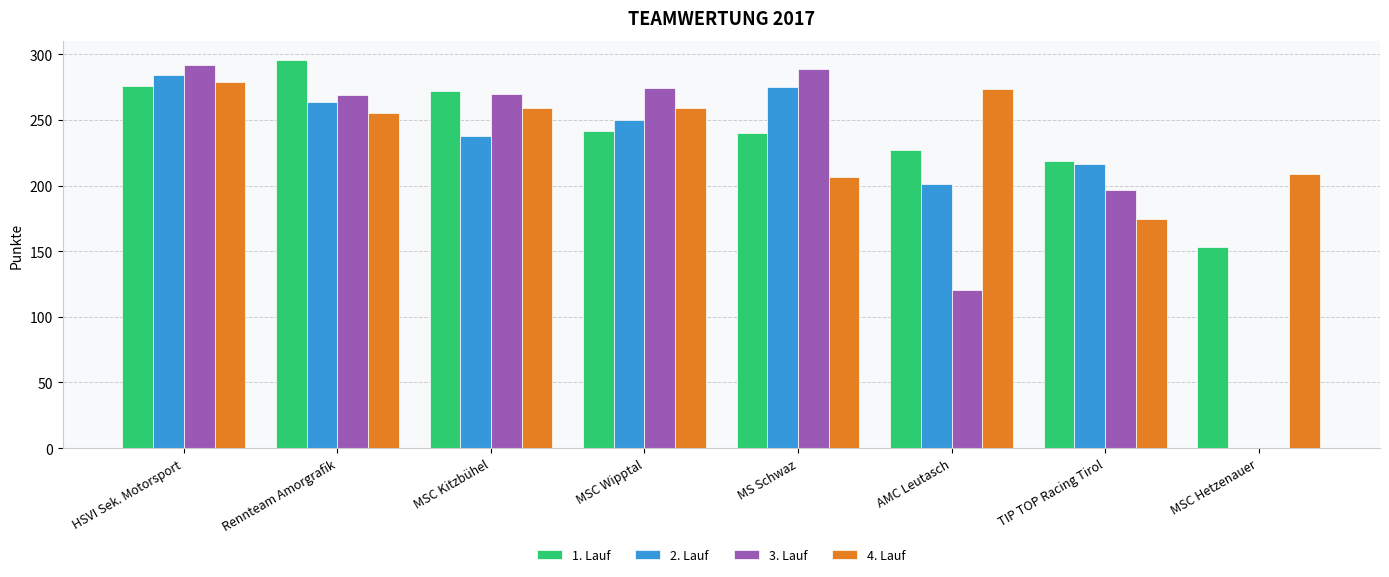

Which series changed the most between AMC Leutasch and MSC Hetzenauer?

2. Lauf